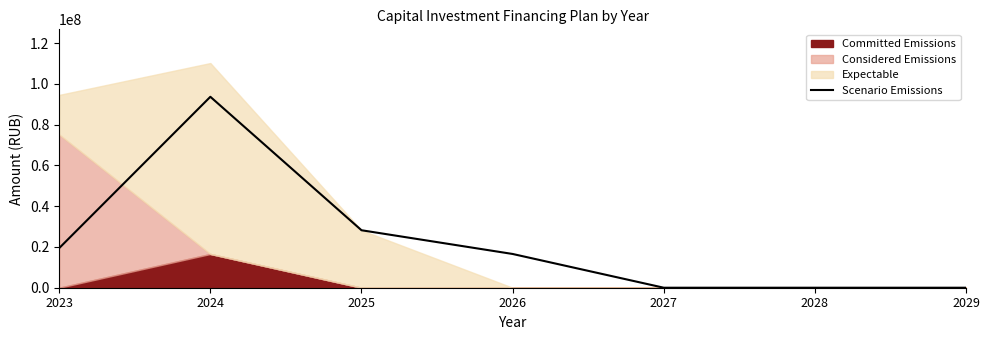

Count the number of categories in the chart.

7